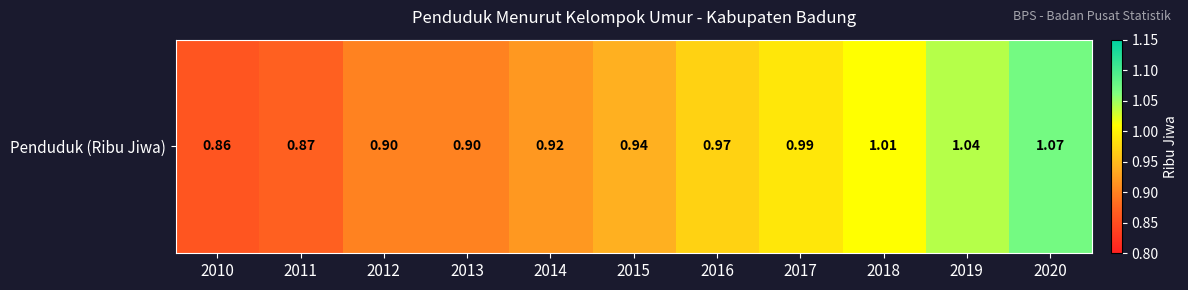

What is the maximum value shown in the chart?

1.1